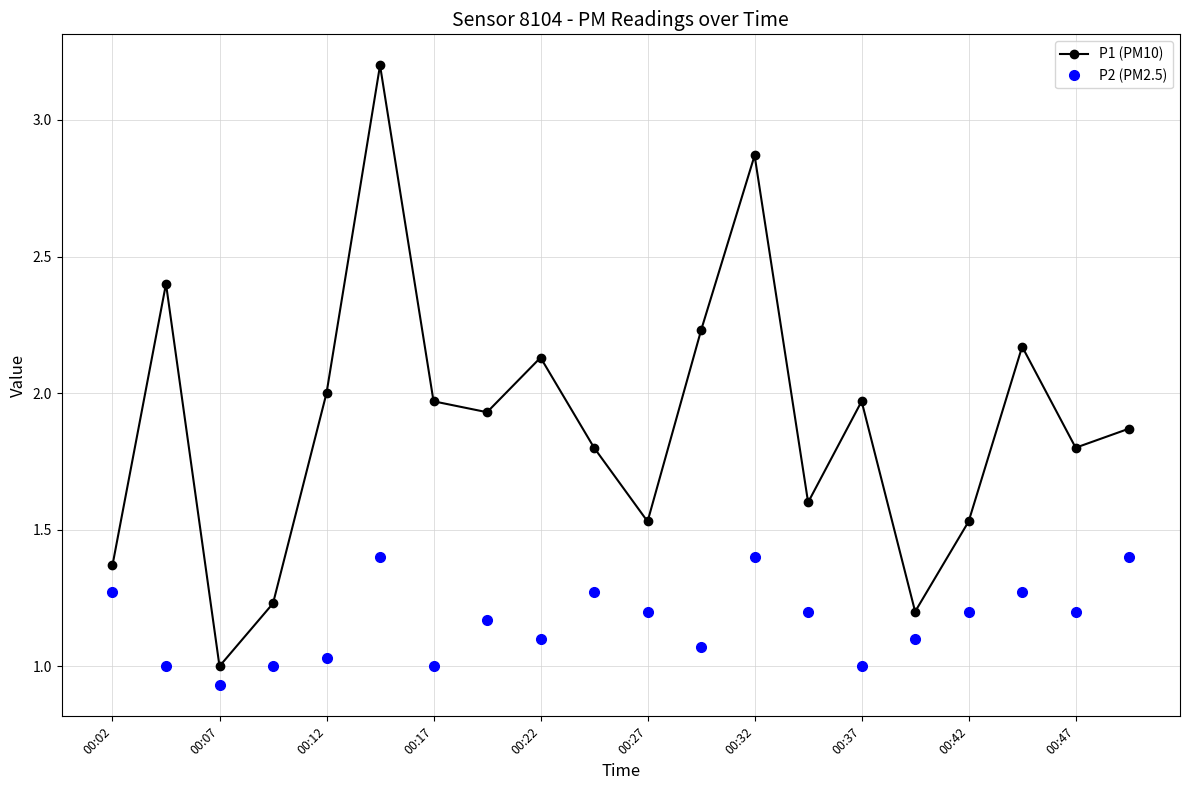

Which series has the largest total across all categories?

P1 (PM10)